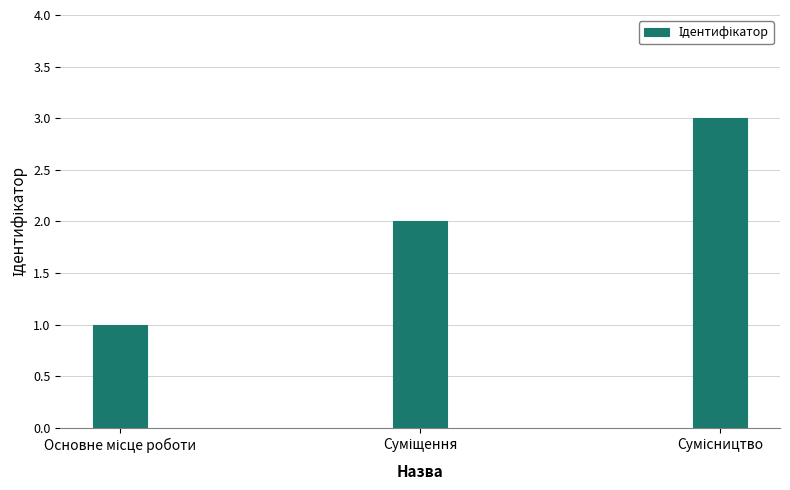

What is the value of the 1st bar from the left?

1